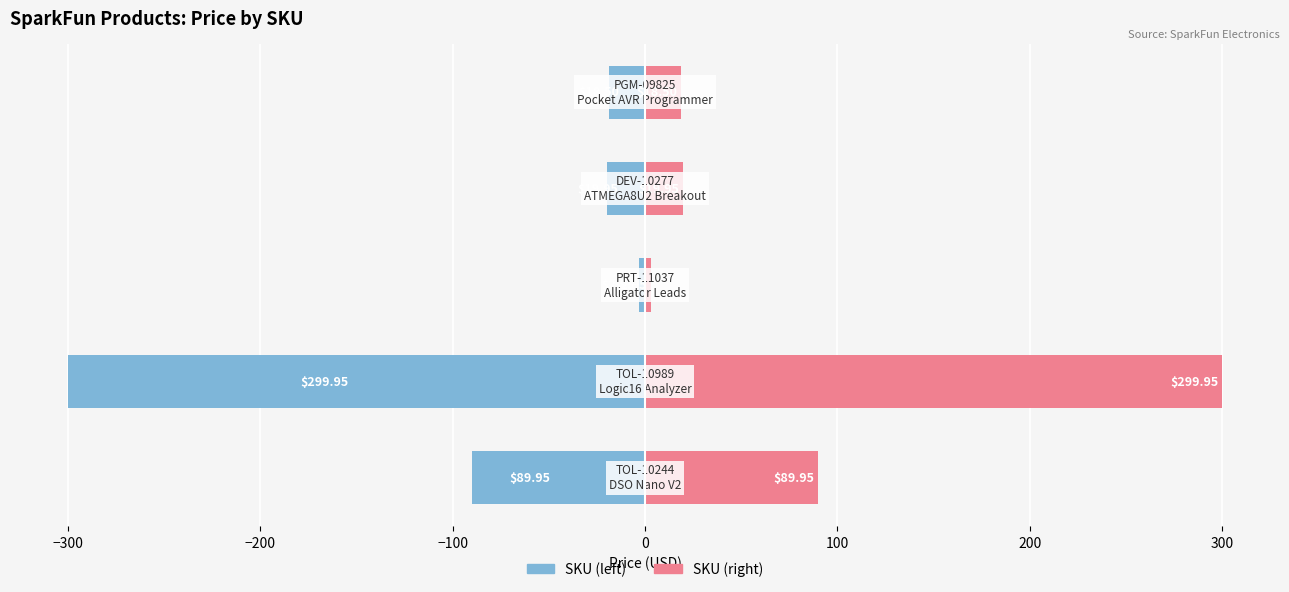

How many groups of bars are there?

5